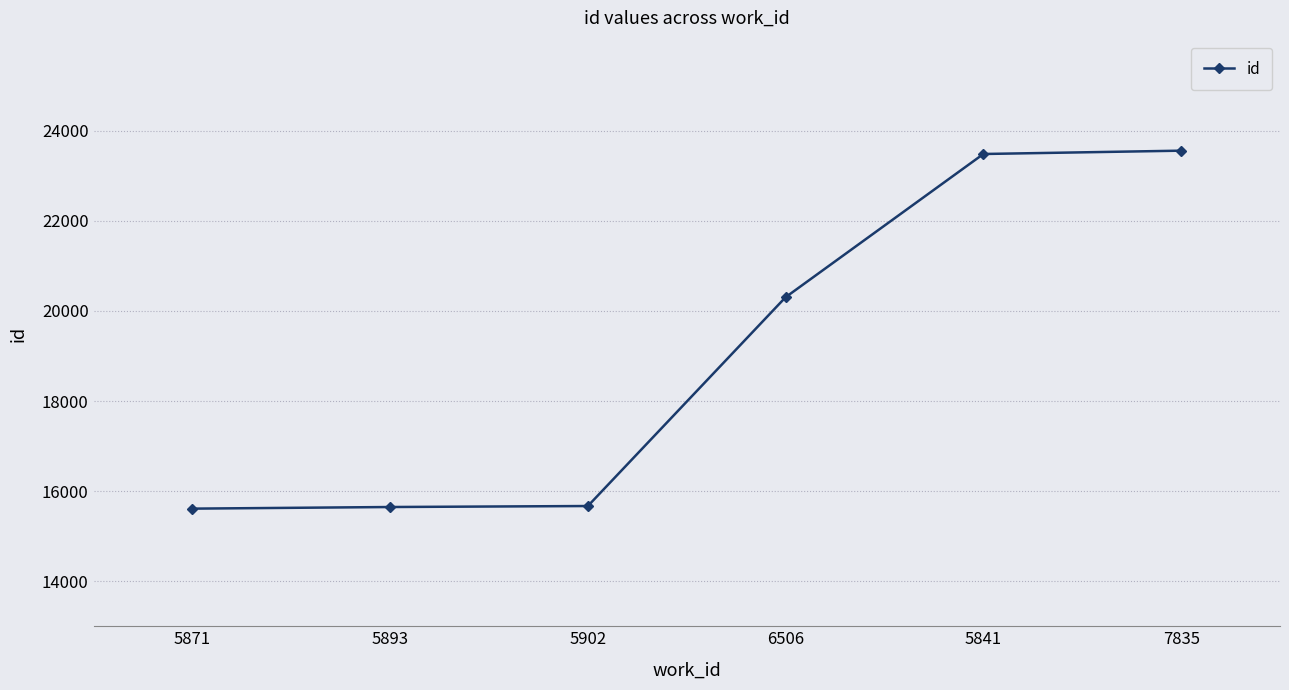

True or false: the data has more than 1 interior local peaks.

False